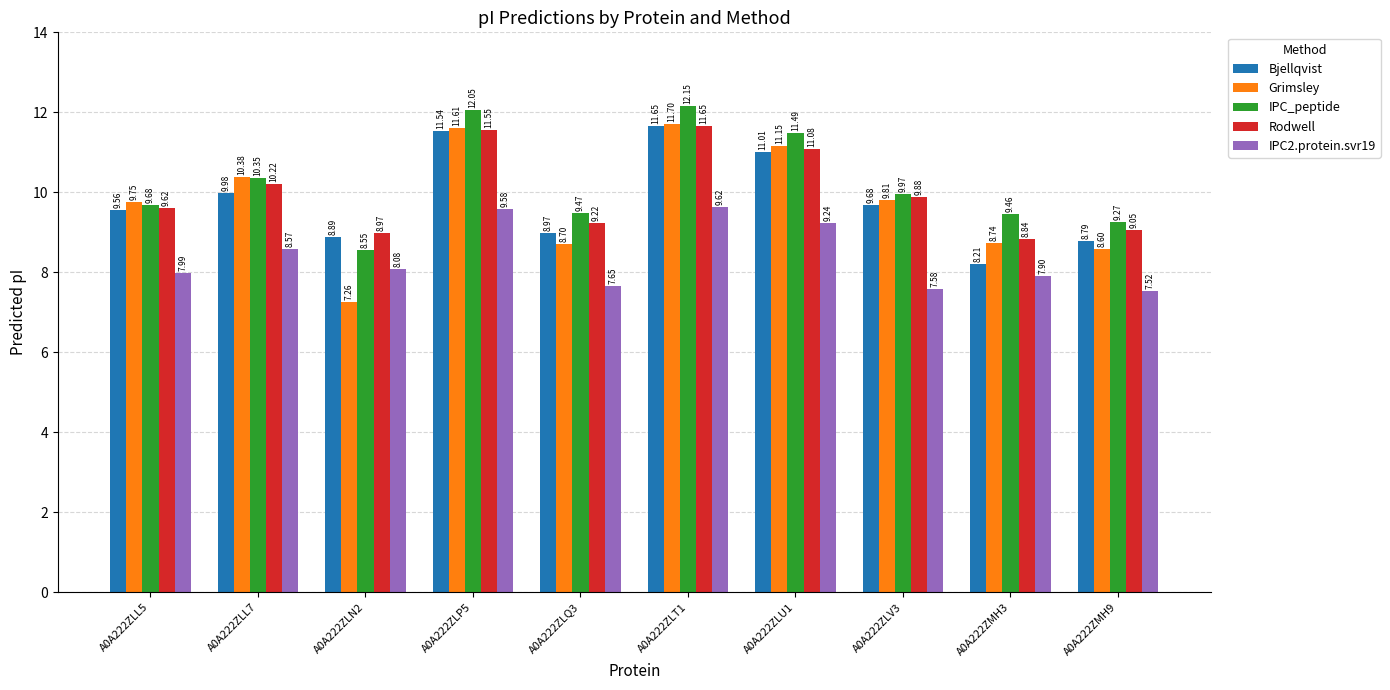

Is it true that IPC2.protein.svr19 equals 7.9 at A0A222ZMH3?

True